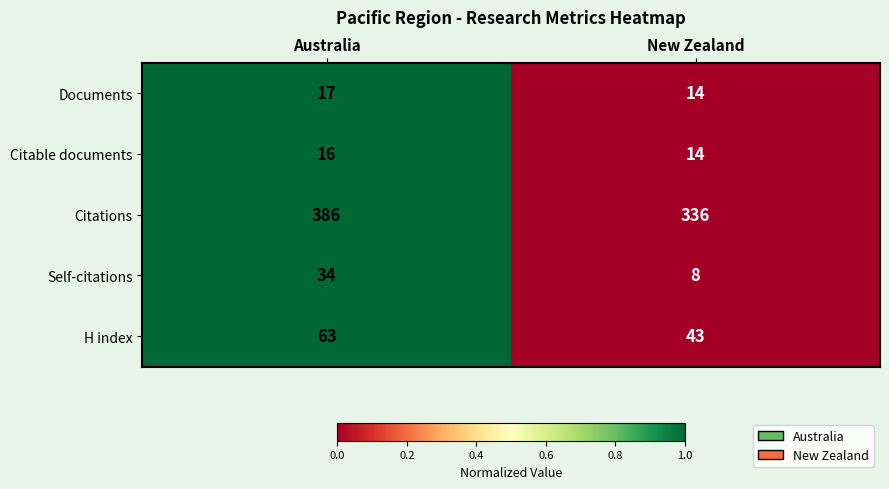

Rank the series by their maximum value, from highest to lowest.

Citations, H index, Self-citations, Documents, Citable documents